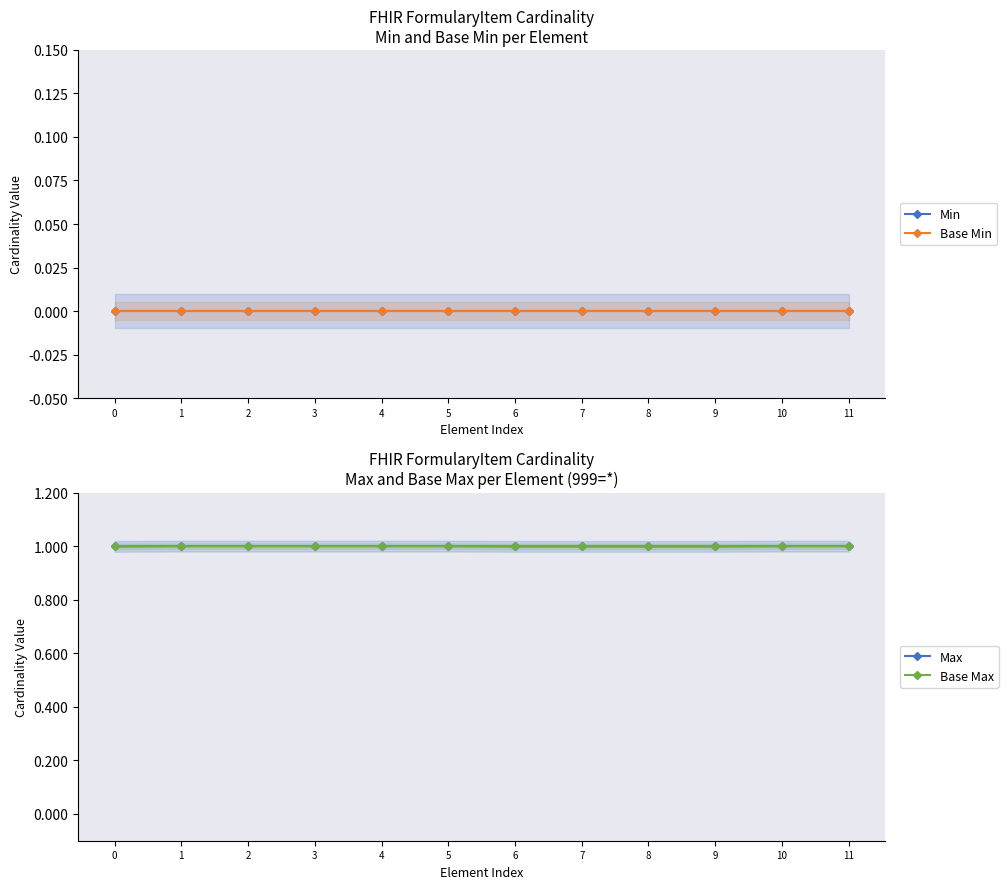

What is the sum of the Base Max values at 7 and 0?

2.0